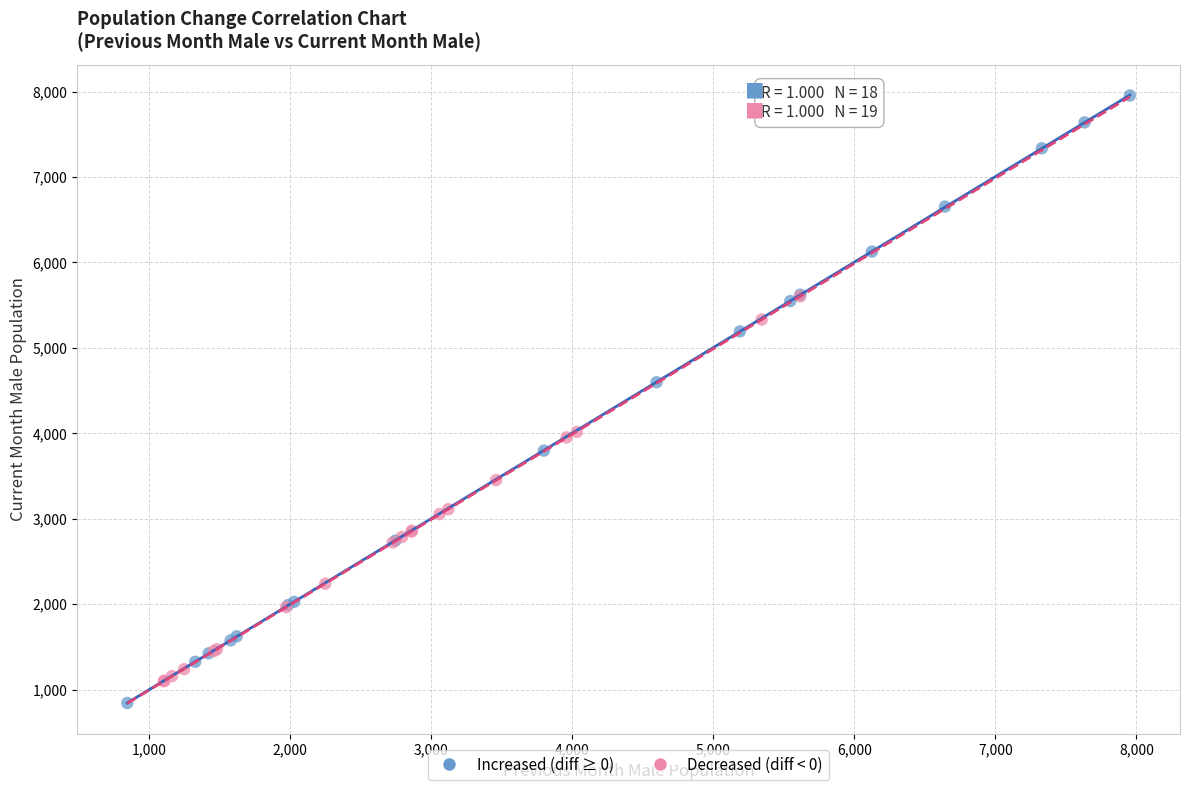

Which series contains the lowest Y value?

Increased (diff ≥ 0)